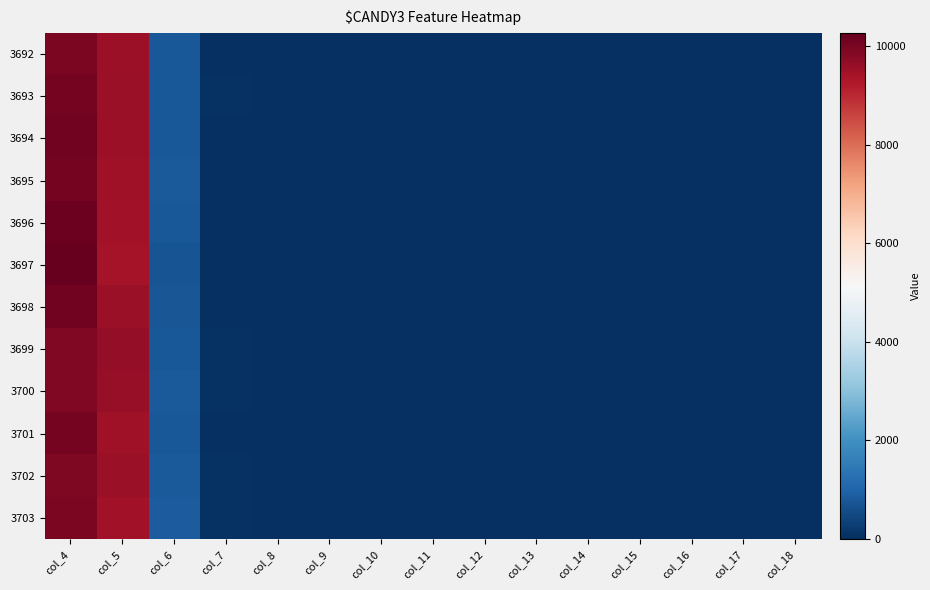

Which series has the largest range (max minus min)?

3697